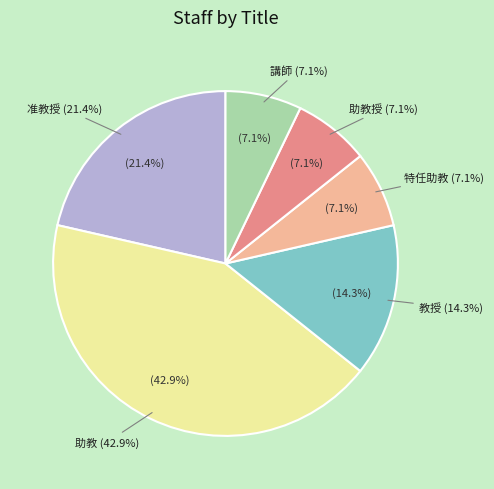

Which category has the biggest portion of the pie?

助教